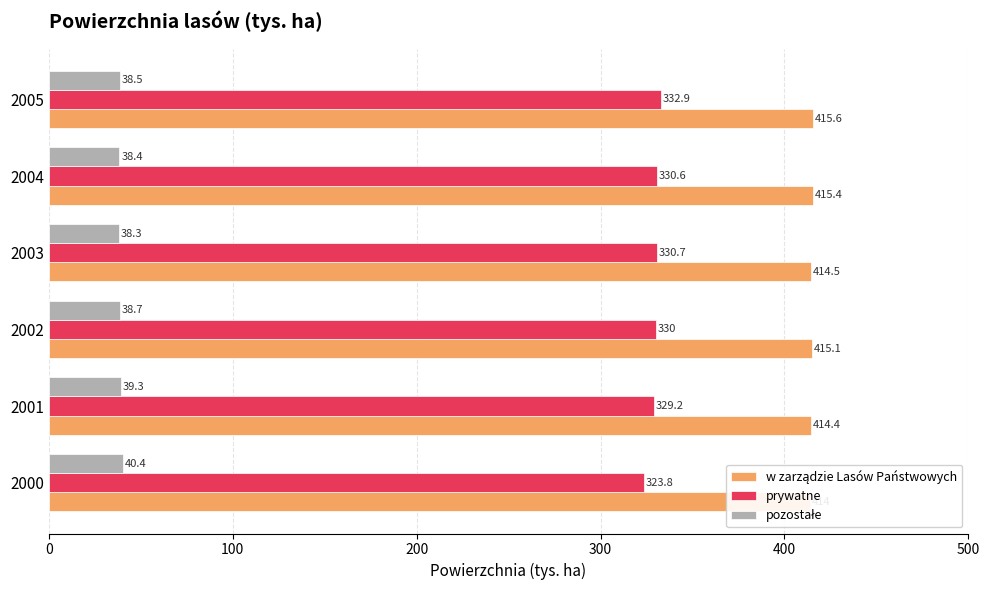

What are all the series names shown in the legend?

w zarządzie Lasów Państwowych, prywatne, pozostałe